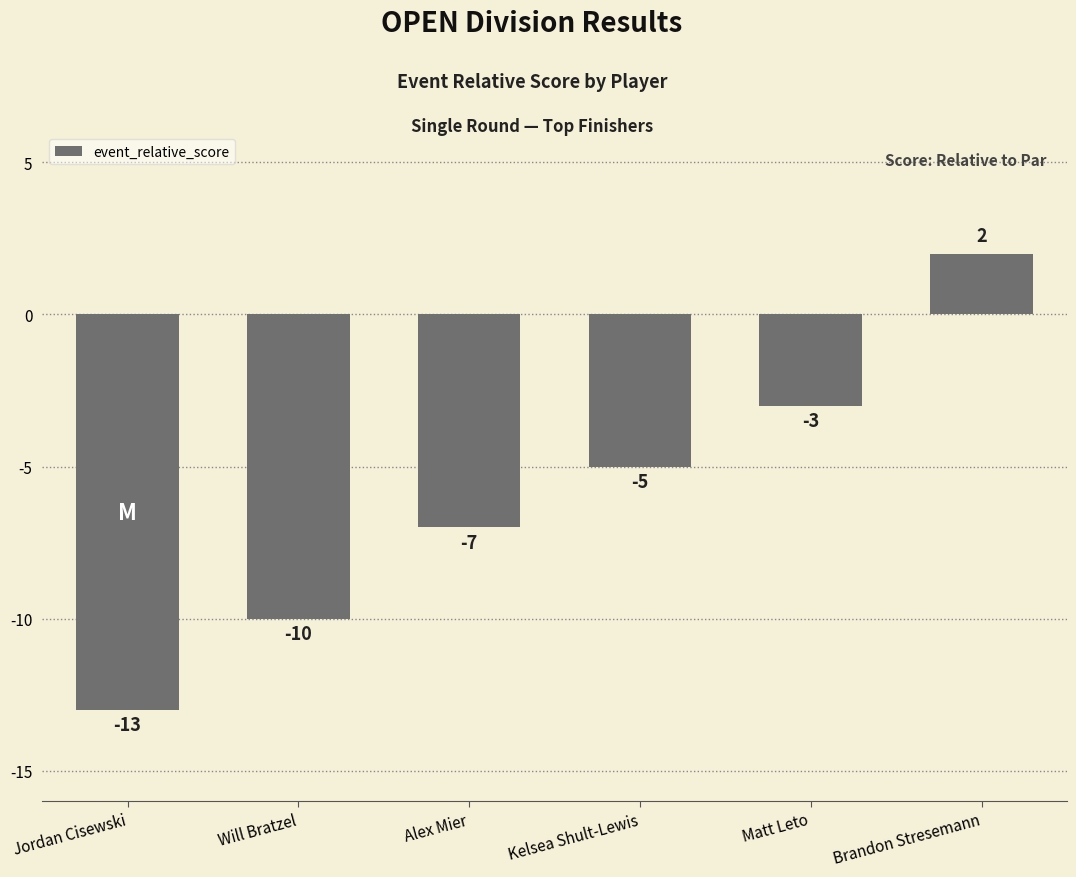

What is the change in value from Will Bratzel to Matt Leto?

+7